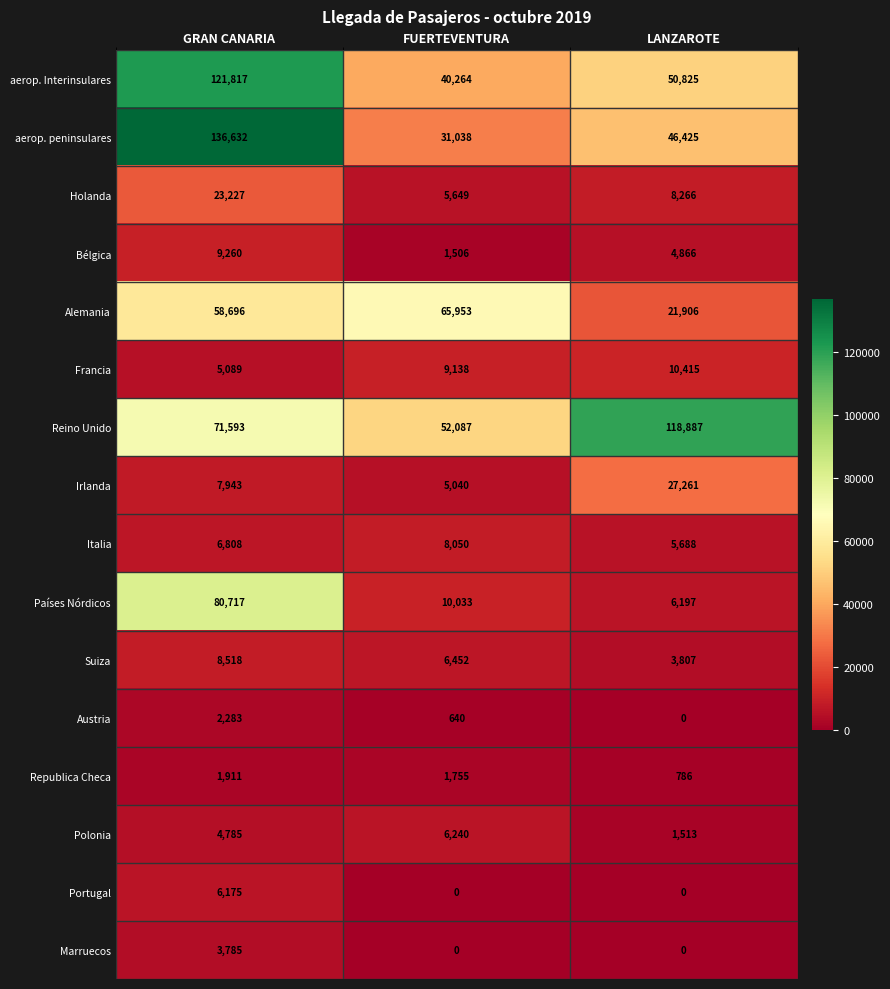

What is the difference between the second highest and minimum values in the Bélgica series?

3360